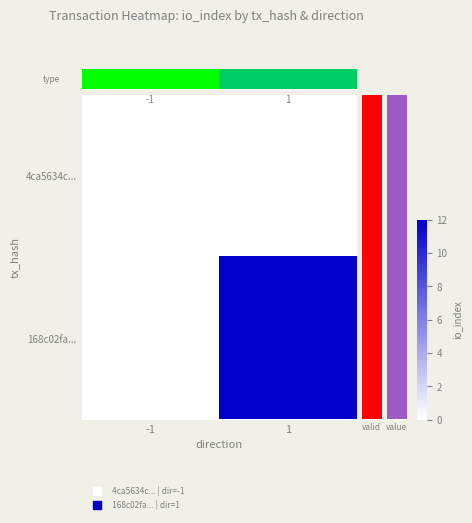

True or false: 4ca5634c... has a value of 0.0 at -1.

True